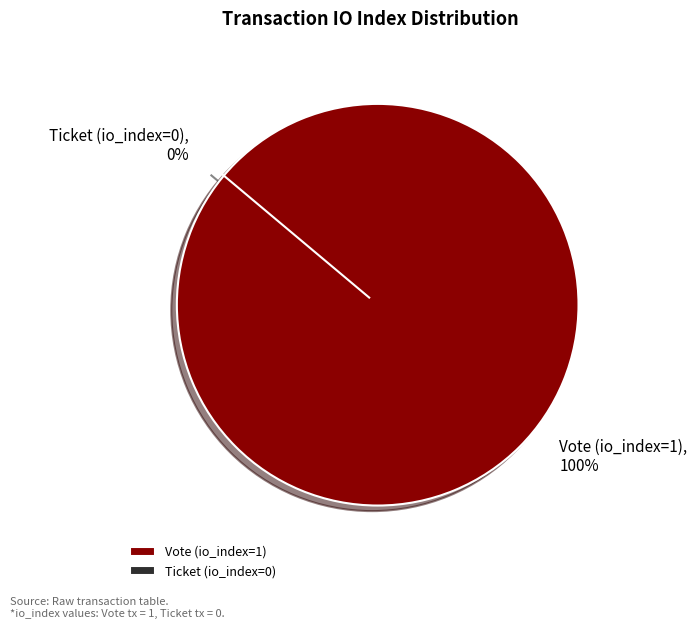

Is the sum of Ticket (io_index=0) and Vote (io_index=1) greater than half?

Yes